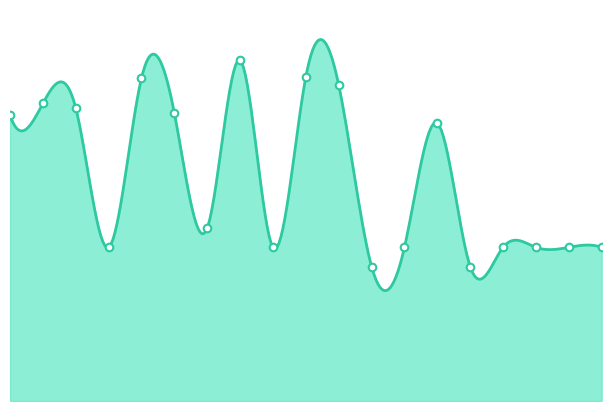

Approximately how many times larger is the value at 15 compared to 4?

0.9